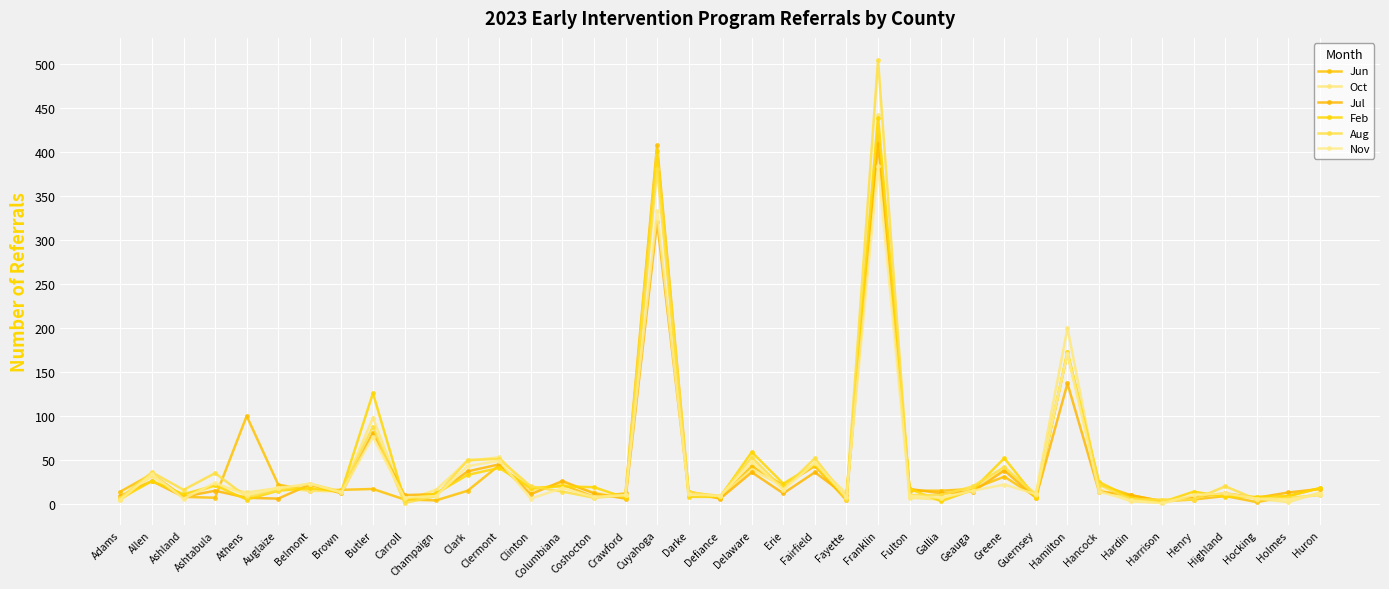

Reading right to left, transcribe all the data shown in this chart.

Jun: Huron=18	Holmes=9	Hocking=2	Highland=9	Henry=5	Harrison=3	Hardin=10	Hancock=22	Hamilton=171	Guernsey=8	Greene=31	Geauga=17	Gallia=15	Fulton=15	Franklin=420	Fayette=4	Fairfield=43	Erie=21	Delaware=43	Defiance=7	Darke=14	Cuyahoga=408	Crawford=12	Coshocton=8	Columbiana=22	Clinton=16	Clermont=44	Clark=15	Champaign=4	Carroll=5	Butler=17	Brown=16	Belmont=15	Auglaize=22	Athens=100	Ashtabula=7	Ashland=8	Allen=34	Adams=14
Oct: Huron=13	Holmes=2	Hocking=6	Highland=11	Henry=8	Harrison=1	Hardin=3	Hancock=17	Hamilton=200	Guernsey=12	Greene=39	Geauga=19	Gallia=5	Fulton=7	Franklin=443	Fayette=12	Fairfield=46	Erie=20	Delaware=39	Defiance=9	Darke=13	Cuyahoga=397	Crawford=7	Coshocton=13	Columbiana=24	Clinton=15	Clermont=53	Clark=49	Champaign=16	Carroll=4	Butler=98	Brown=14	Belmont=15	Auglaize=18	Athens=13	Ashtabula=21	Ashland=7	Allen=32	Adams=4
Jul: Huron=17	Holmes=13	Hocking=7	Highland=12	Henry=8	Harrison=3	Hardin=10	Hancock=14	Hamilton=137	Guernsey=7	Greene=38	Geauga=14	Gallia=12	Fulton=17	Franklin=410	Fayette=9	Fairfield=36	Erie=12	Delaware=36	Defiance=6	Darke=13	Cuyahoga=321	Crawford=6	Coshocton=12	Columbiana=26	Clinton=11	Clermont=45	Clark=37	Champaign=11	Carroll=10	Butler=81	Brown=12	Belmont=22	Auglaize=6	Athens=7	Ashtabula=15	Ashland=8	Allen=26	Adams=9
Feb: Huron=18	Holmes=9	Hocking=8	Highland=8	Henry=14	Harrison=2	Hardin=7	Hancock=25	Hamilton=173	Guernsey=7	Greene=52	Geauga=16	Gallia=3	Fulton=17	Franklin=439	Fayette=7	Fairfield=45	Erie=23	Delaware=59	Defiance=8	Darke=8	Cuyahoga=401	Crawford=7	Coshocton=19	Columbiana=20	Clinton=18	Clermont=41	Clark=33	Champaign=12	Carroll=4	Butler=126	Brown=14	Belmont=18	Auglaize=15	Athens=5	Ashtabula=21	Ashland=11	Allen=26	Adams=6
Aug: Huron=10	Holmes=7	Hocking=5	Highland=20	Henry=5	Harrison=5	Hardin=5	Hancock=22	Hamilton=172	Guernsey=10	Greene=42	Geauga=20	Gallia=10	Fulton=10	Franklin=505	Fayette=6	Fairfield=52	Erie=17	Delaware=53	Defiance=9	Darke=13	Cuyahoga=381	Crawford=10	Coshocton=7	Columbiana=14	Clinton=20	Clermont=51	Clark=50	Champaign=9	Carroll=1	Butler=88	Brown=14	Belmont=23	Auglaize=16	Athens=8	Ashtabula=35	Ashland=16	Allen=36	Adams=7
Nov: Huron=11	Holmes=5	Hocking=6	Highland=12	Henry=10	Harrison=1	Hardin=4	Hancock=14	Hamilton=171	Guernsey=11	Greene=22	Geauga=15	Gallia=7	Fulton=9	Franklin=384	Fayette=8	Fairfield=47	Erie=16	Delaware=48	Defiance=9	Darke=11	Cuyahoga=333	Crawford=10	Coshocton=8	Columbiana=18	Clinton=6	Clermont=49	Clark=43	Champaign=9	Carroll=7	Butler=76	Brown=13	Belmont=23	Auglaize=18	Athens=10	Ashtabula=24	Ashland=6	Allen=34	Adams=5